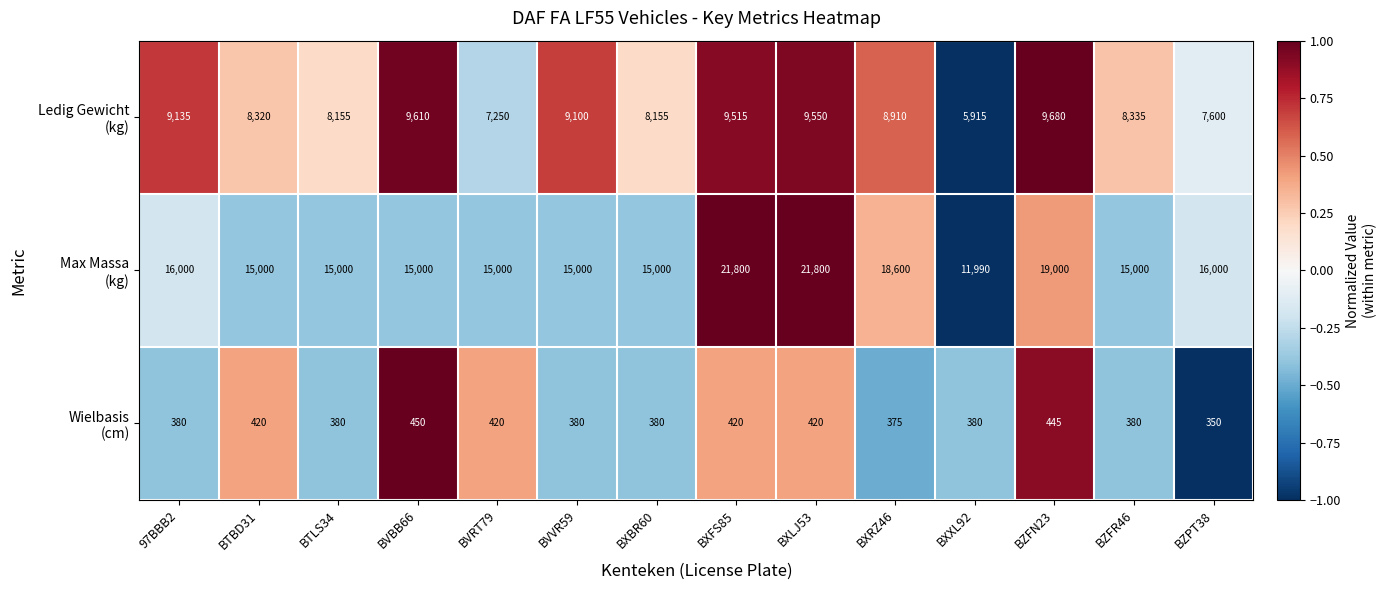

What is the spread (max minus min) of values at BTLS34?

14620